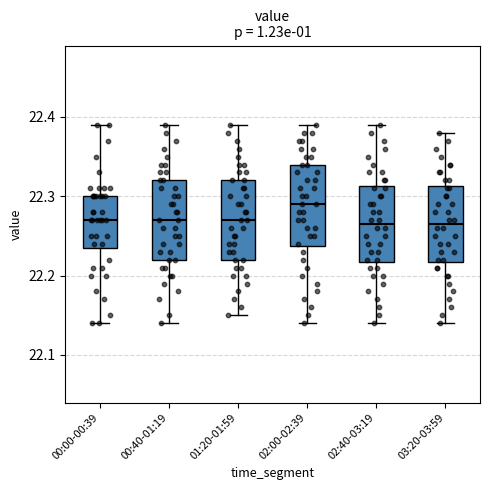

Reading left to right, transcribe this box plot: for each box, give where its median line is, the range the box spans, and where its two whiskers end, as read against the y-axis. The values are not printed on the chart, so give them approximately, as read against the axis.

00:00-00:39: median 22.27, box 22.24 to 22.30, whiskers 22.14 to 22.39
00:40-01:19: median 22.27, box 22.22 to 22.32, whiskers 22.14 to 22.39
01:20-01:59: median 22.27, box 22.22 to 22.32, whiskers 22.15 to 22.39
02:00-02:39: median 22.29, box 22.24 to 22.34, whiskers 22.14 to 22.39
02:40-03:19: median 22.27, box 22.22 to 22.31, whiskers 22.14 to 22.39
03:20-03:59: median 22.27, box 22.22 to 22.31, whiskers 22.14 to 22.38